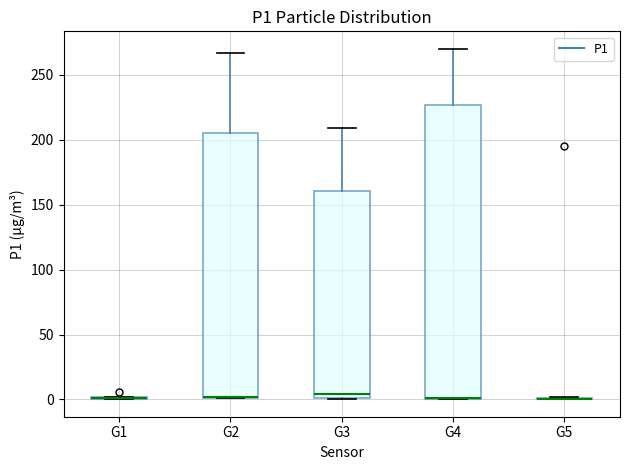

Comparing the boxes themselves (not the whiskers), which one is the tallest?

G4